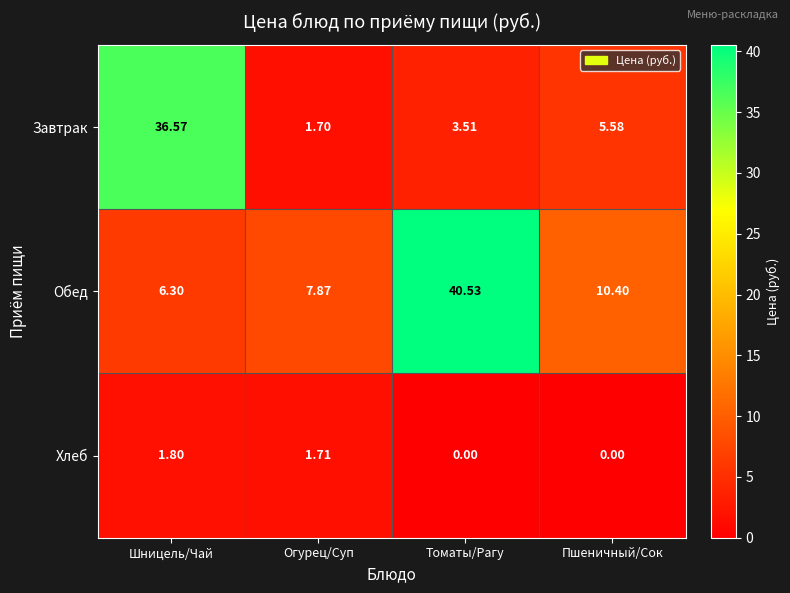

Which series has the largest total across all categories?

Обед